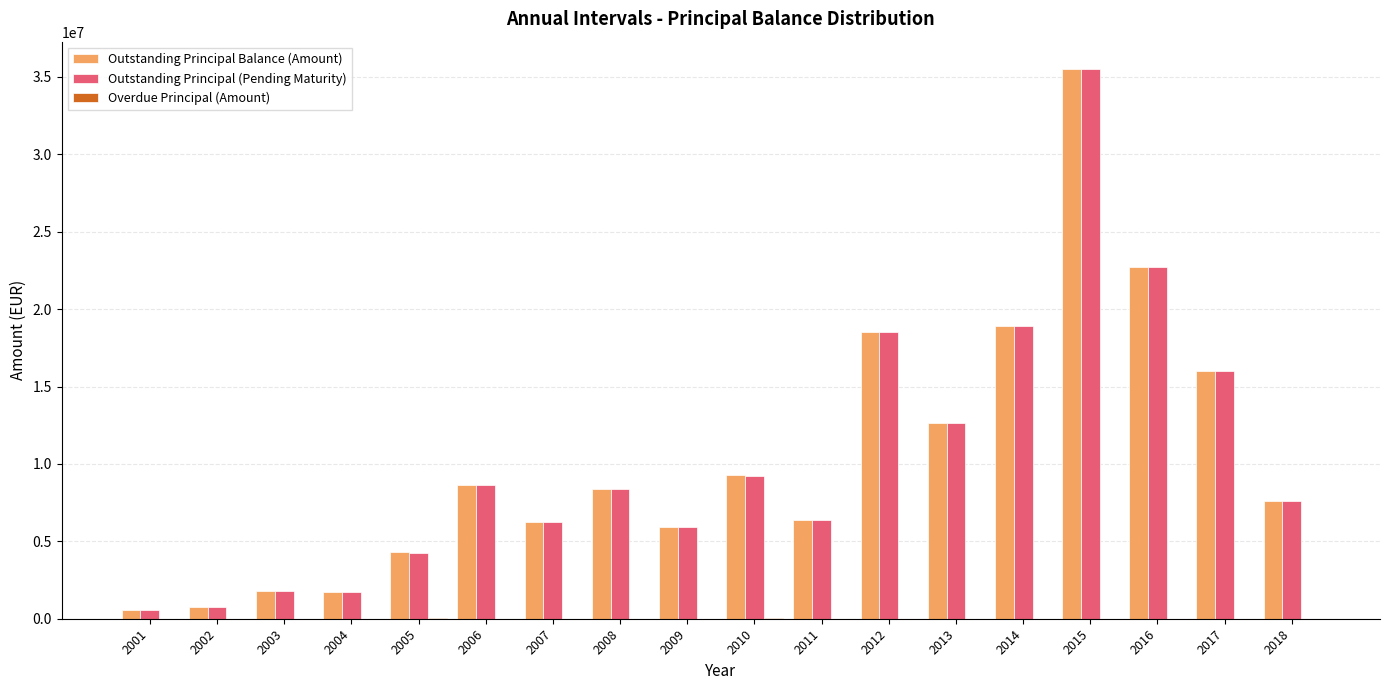

How many groups of bars are there?

18